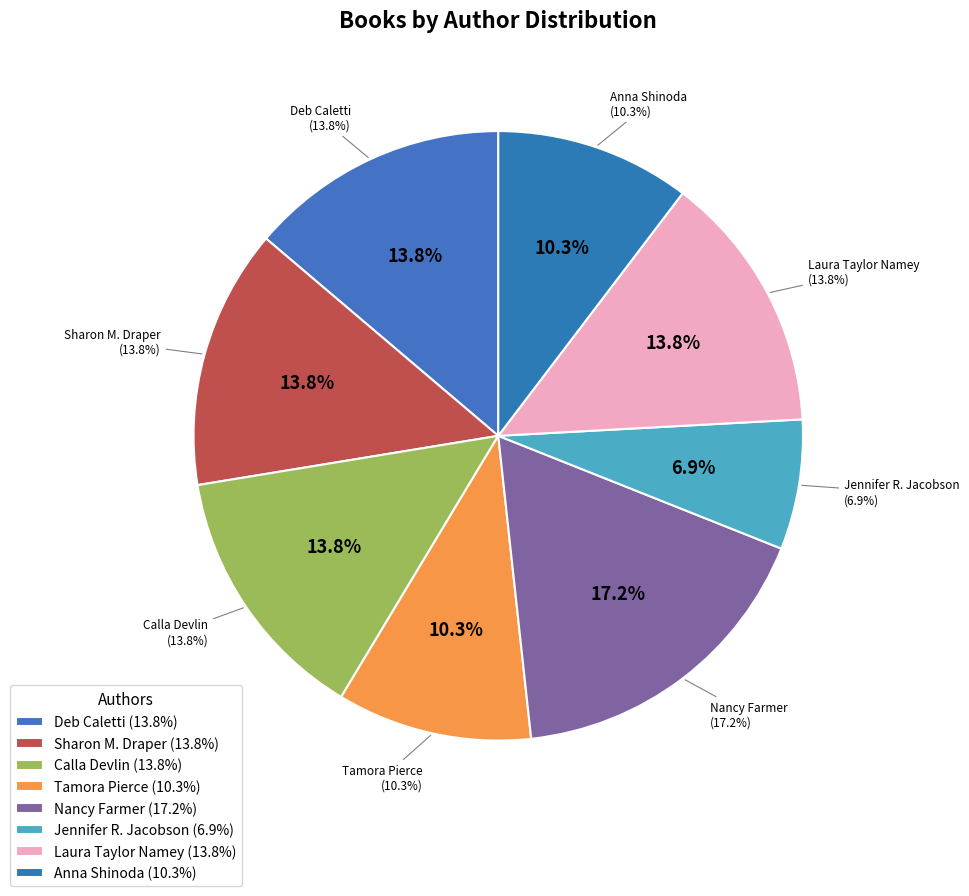

How many segments does this pie chart have?

8